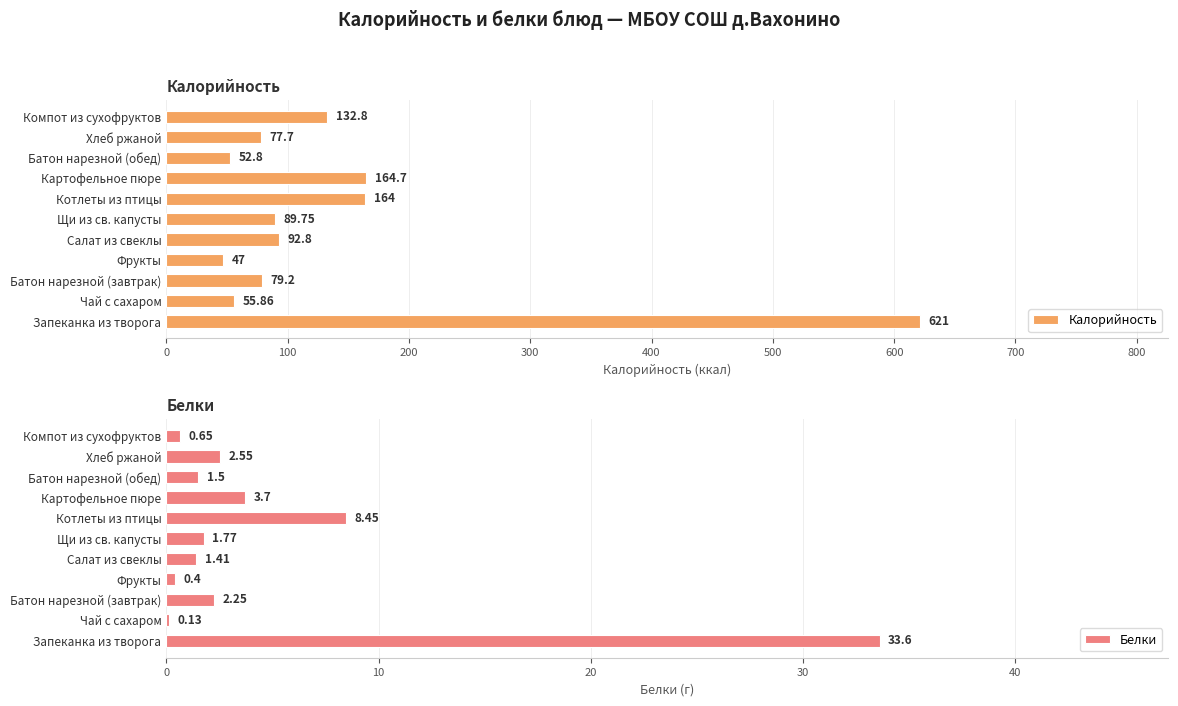

Reading left to right, what are all the values shown in this chart?

Калорийность: 621.0	55.9	79.2	47.0	92.8	89.8	164.0	164.7	52.8	77.7	132.8
Белки: 33.6	0.1	2.2	0.4	1.4	1.8	8.4	3.7	1.5	2.5	0.7